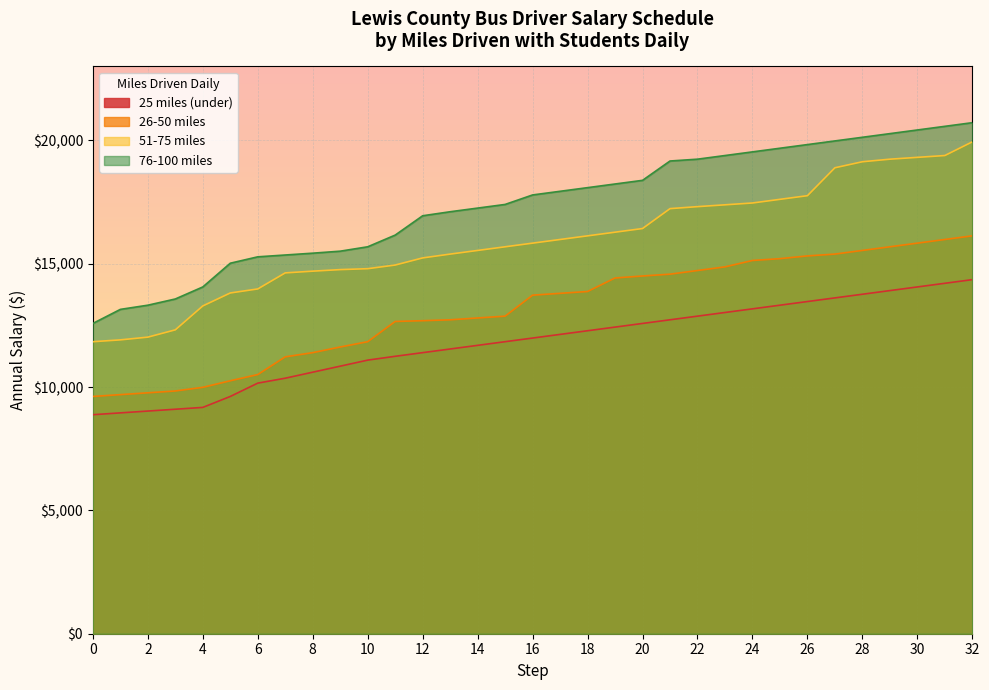

The value of 51-75 miles at 24 is 25804. True or false?

False